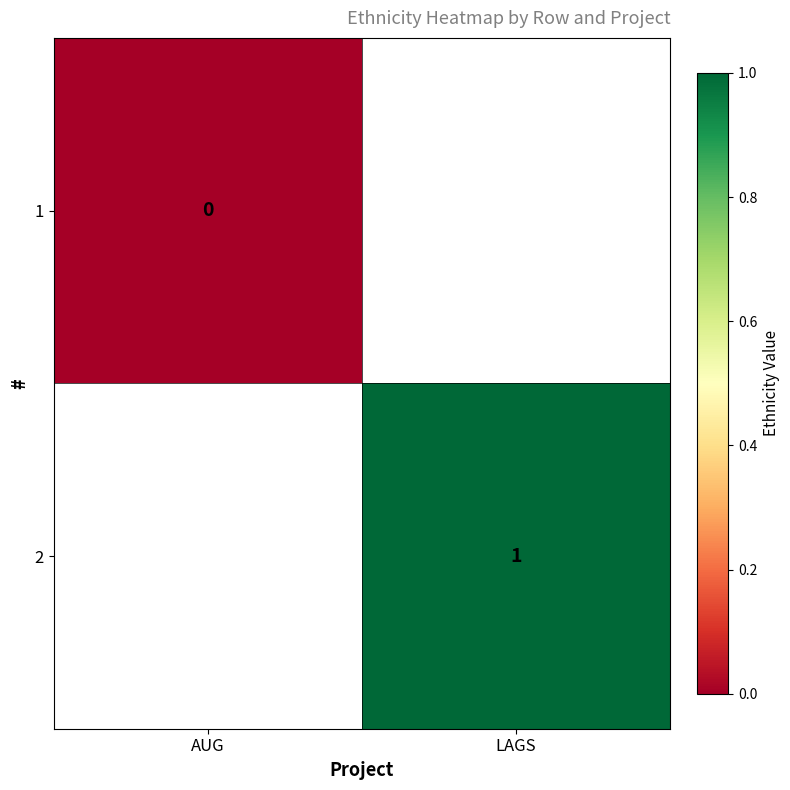

How many series are shown in this chart?

2